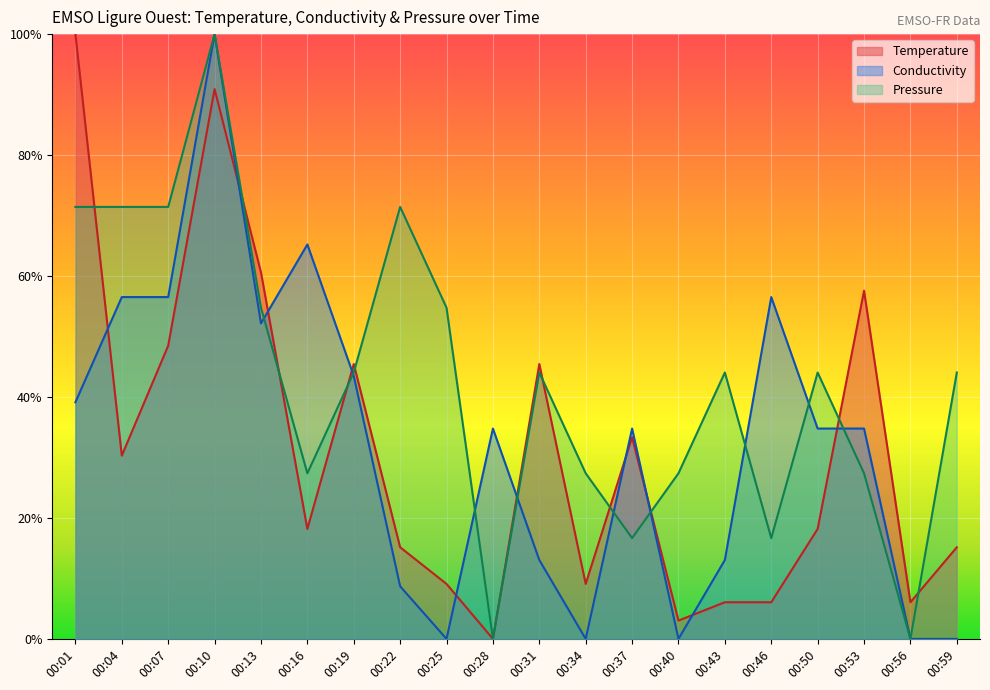

What is the sum of the Conductivity values at 00:01 and 00:53?

0.7